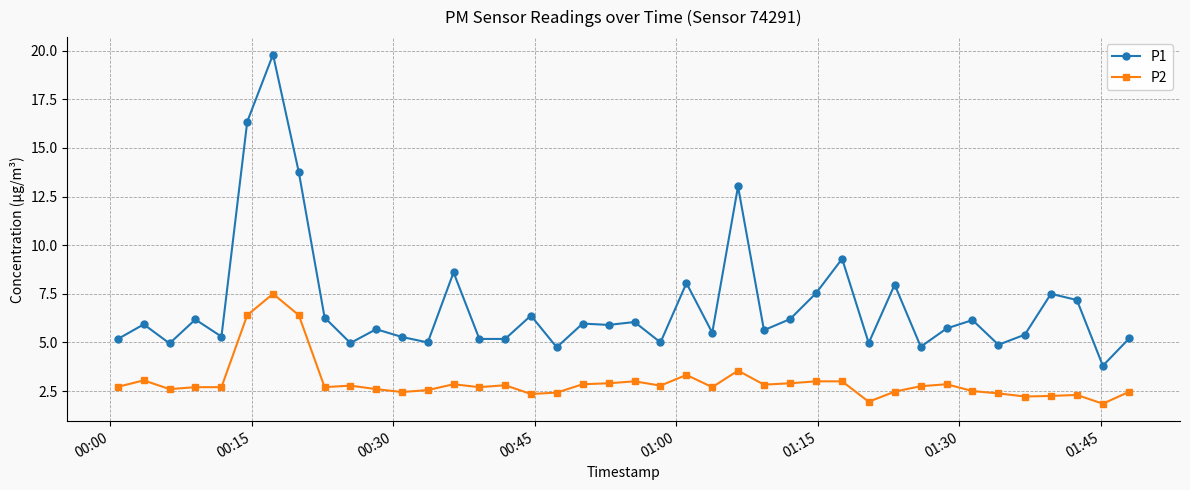

Which series has the largest total across all categories?

P1